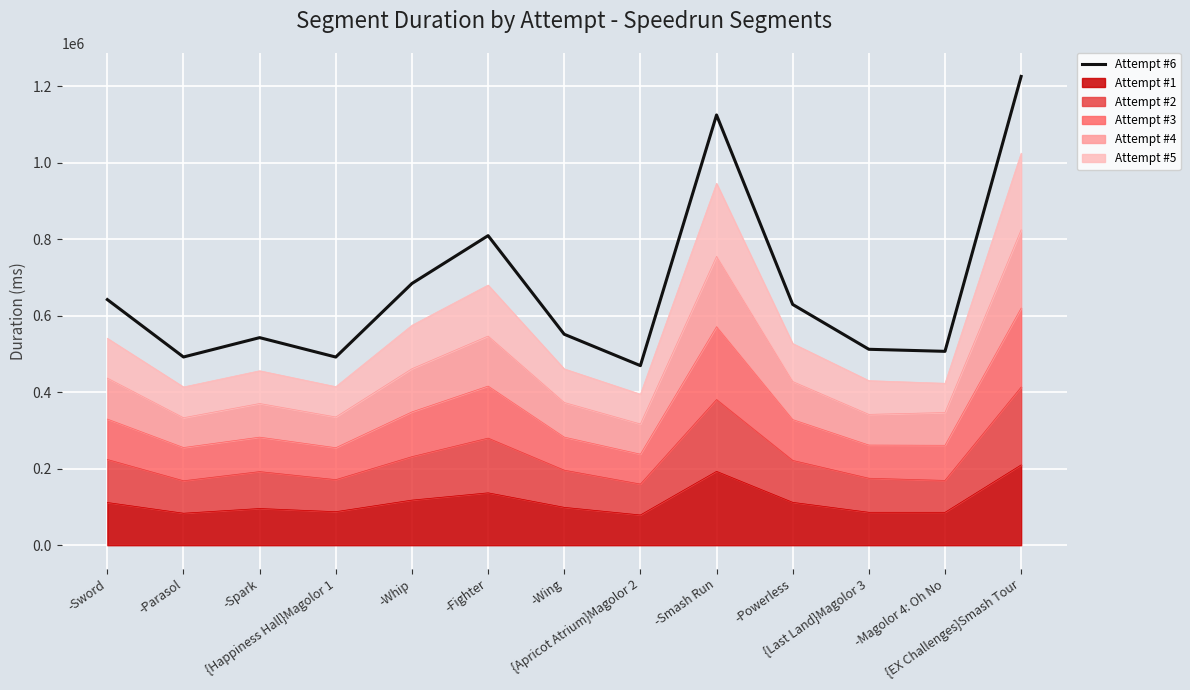

Which label corresponds to the smallest value in the chart?

{Apricot Atrium}Magolor 2